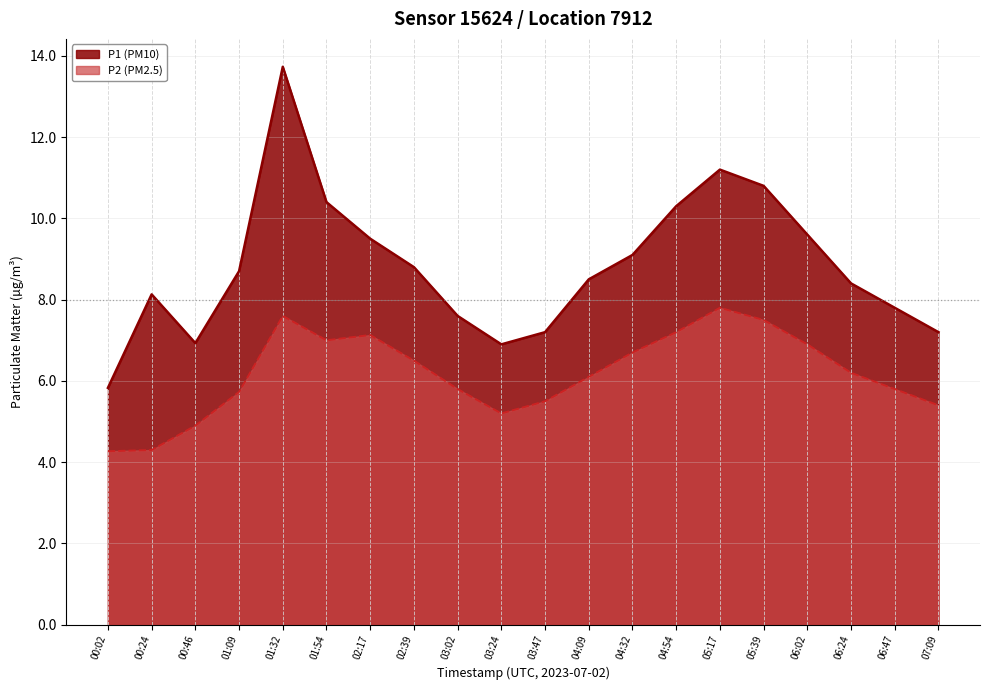

The value of P2 at 03:02 is 5.8. True or false?

True